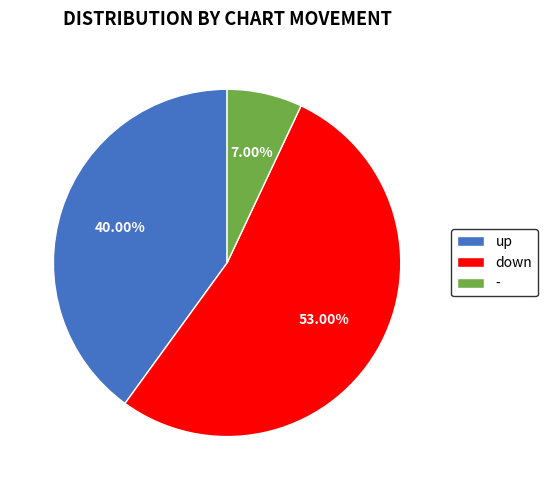

How much of the chart is everything except up?

60.0%